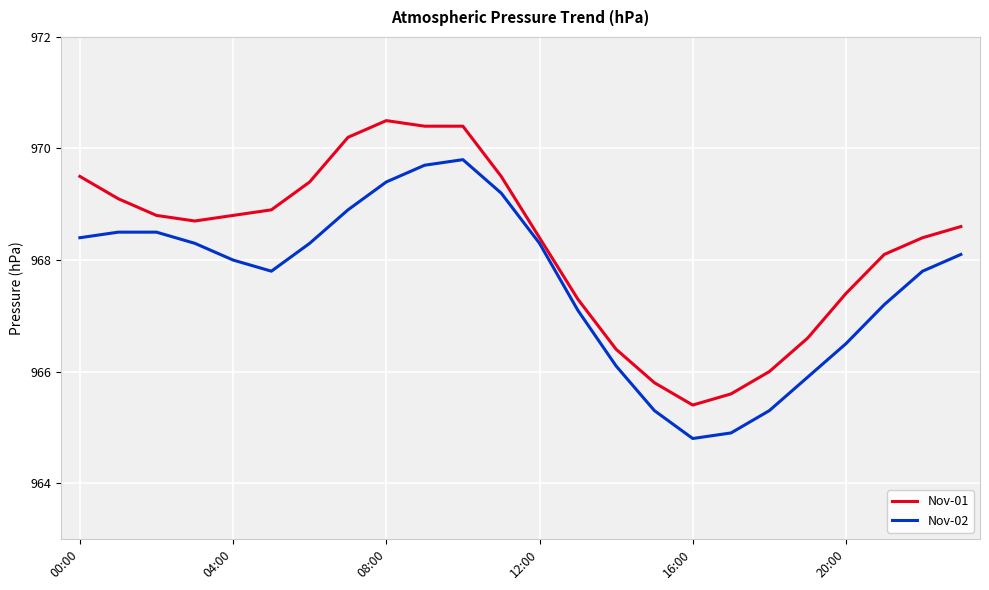

Which series has the largest total across all categories?

Nov-01